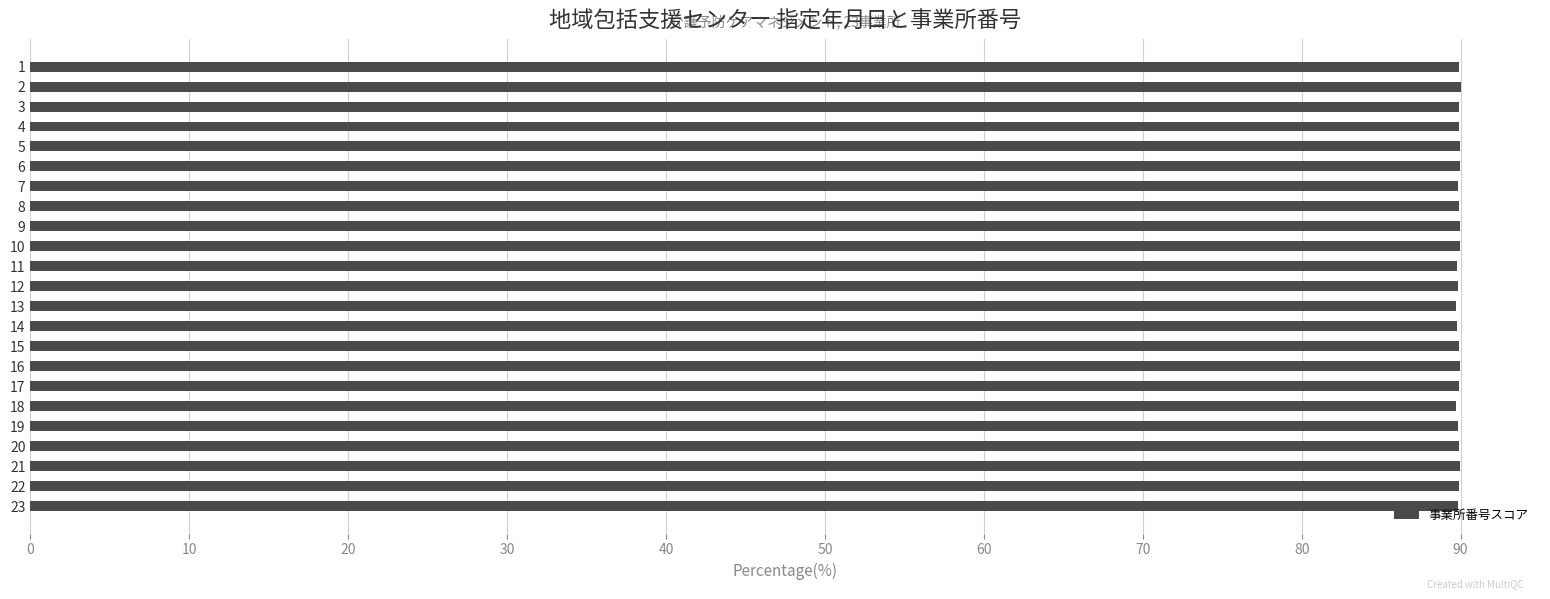

What is the greatest value displayed?

90.0